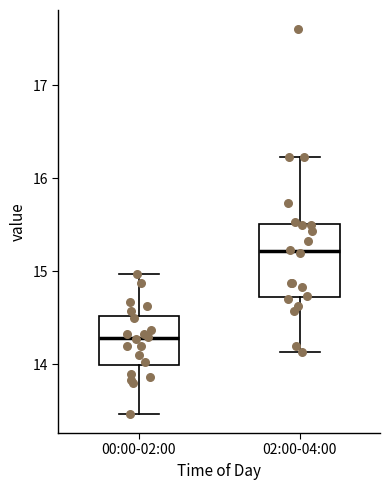

Reading left to right, read every box against the y-axis: the position of its median line, the range the box covers, and the ends of its whiskers. The values are not printed on the chart, so give them approximately, as read against the axis.

00:00-02:00: median 14.3, box 14.0 to 14.5, whiskers 13.5 to 15.0
02:00-04:00: median 15.2, box 14.7 to 15.5, whiskers 14.1 to 16.2